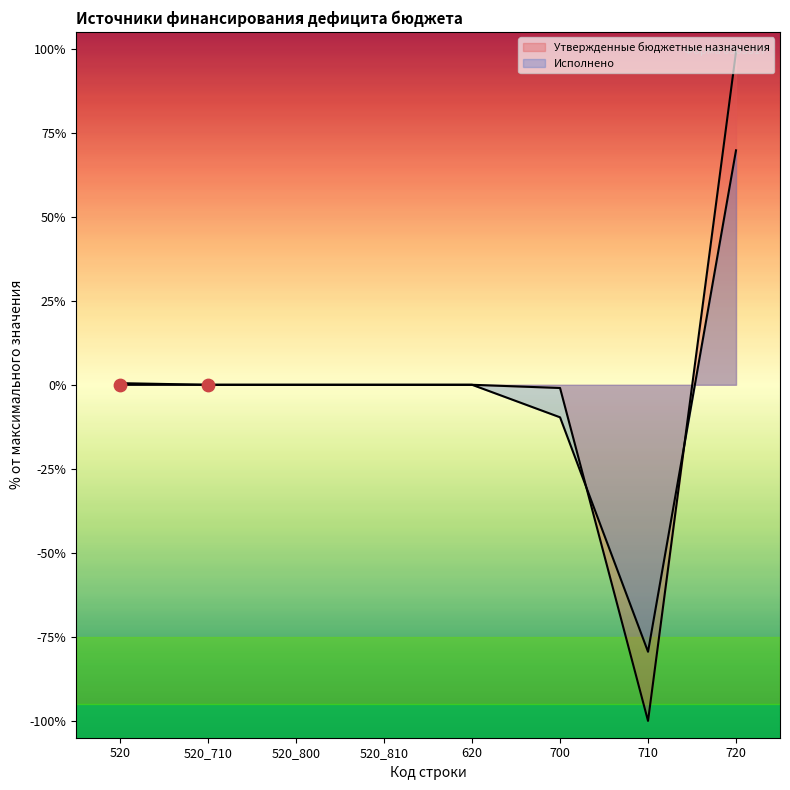

At which category is the sum across all series the highest?

720